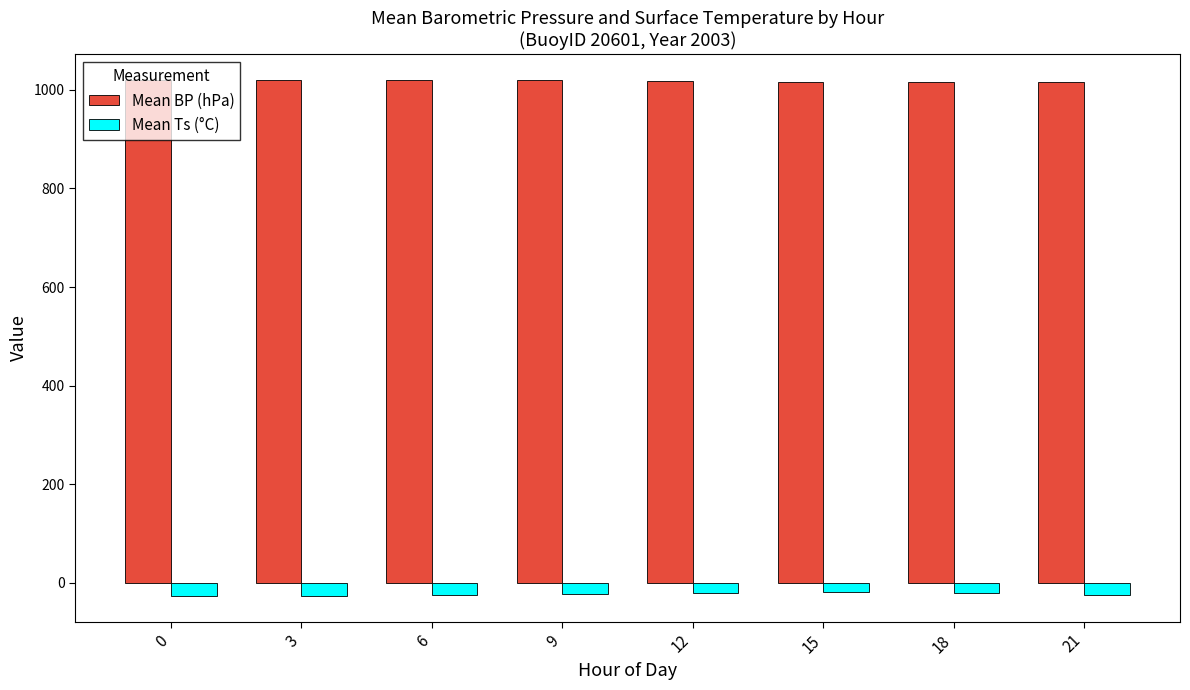

What is the average value of the Mean BP (hPa) series?

1018.2